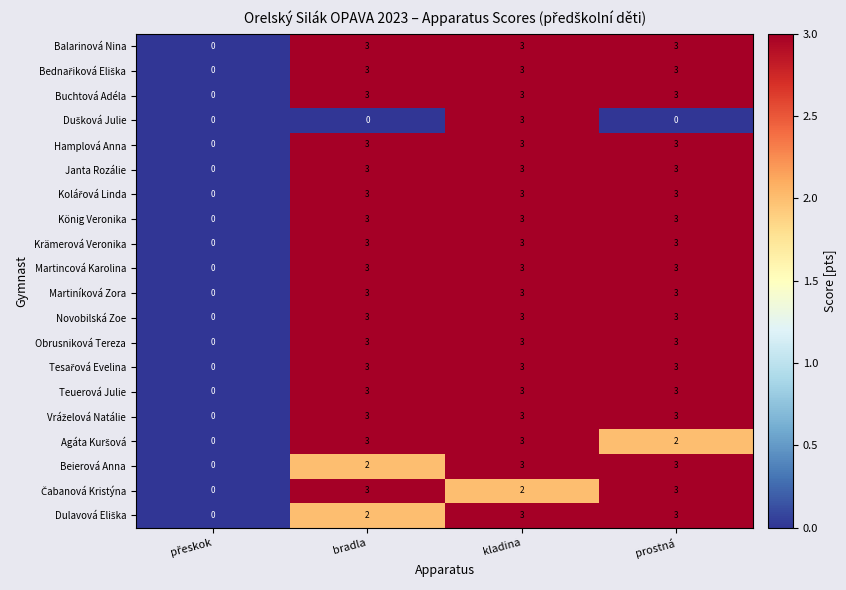

The value of Martincová Karolina at prostná is 3. True or false?

True